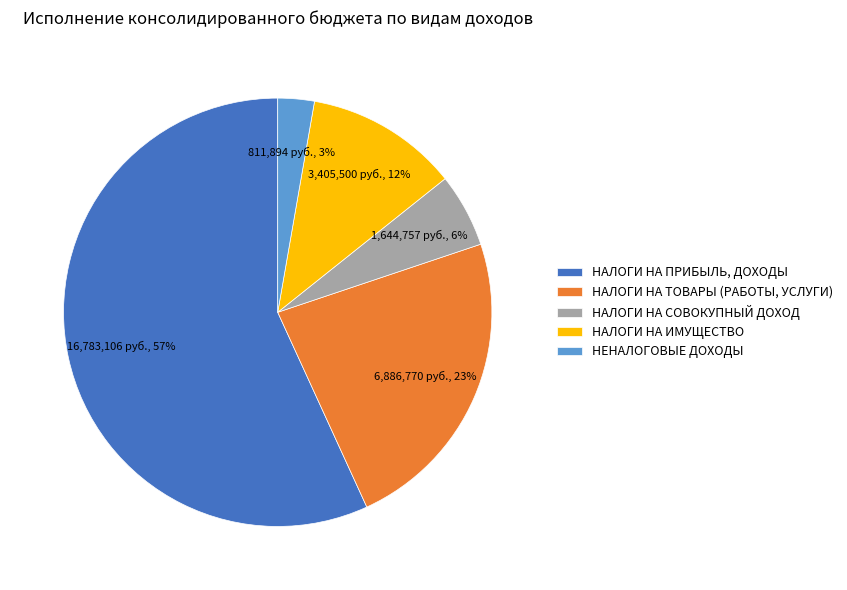

True or false: НАЛОГИ НА ПРИБЫЛЬ, ДОХОДЫ accounts for 47% of the total.

False